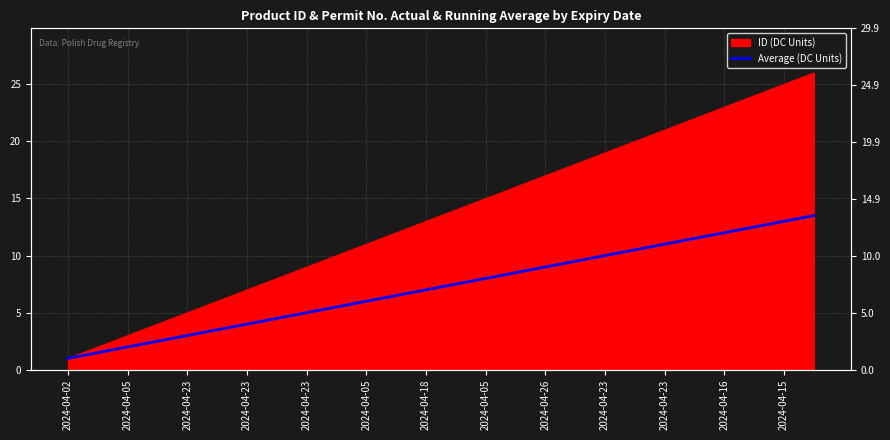

What is the difference between the values at 22 and 15?

3.5